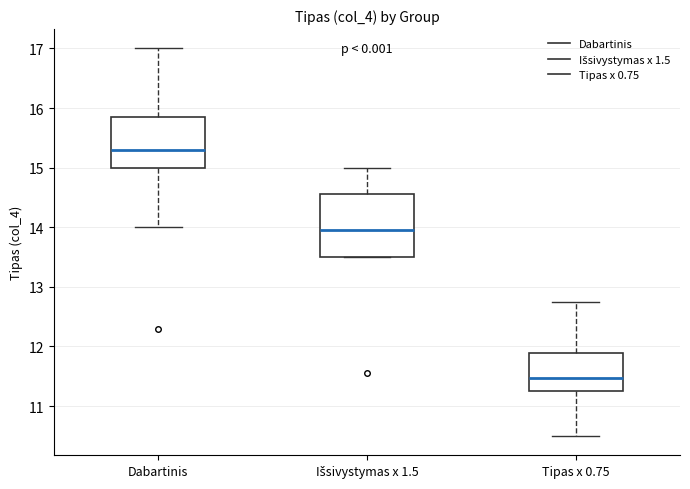

Reading left to right, transcribe this box plot: for each box, give where its median line is, the range the box spans, and where its two whiskers end, as read against the y-axis. The values are not printed on the chart, so give them approximately, as read against the axis.

Dabartinis: median 15.3, box 15.0 to 15.9, whiskers 14.0 to 17.0
Išsivystymas x 1.5: median 14.0, box 13.5 to 14.6, whiskers 13.5 to 15.0
Tipas x 0.75: median 11.5, box 11.3 to 11.9, whiskers 10.5 to 12.8